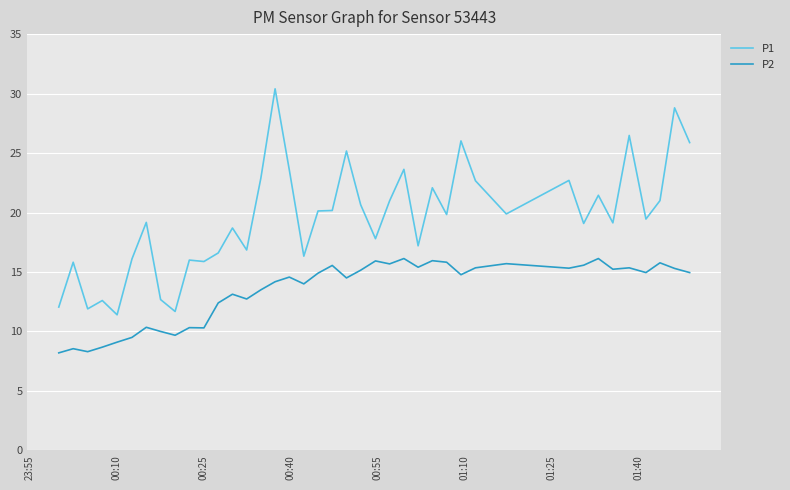

Rank the series by their maximum value, from highest to lowest.

P1, P2